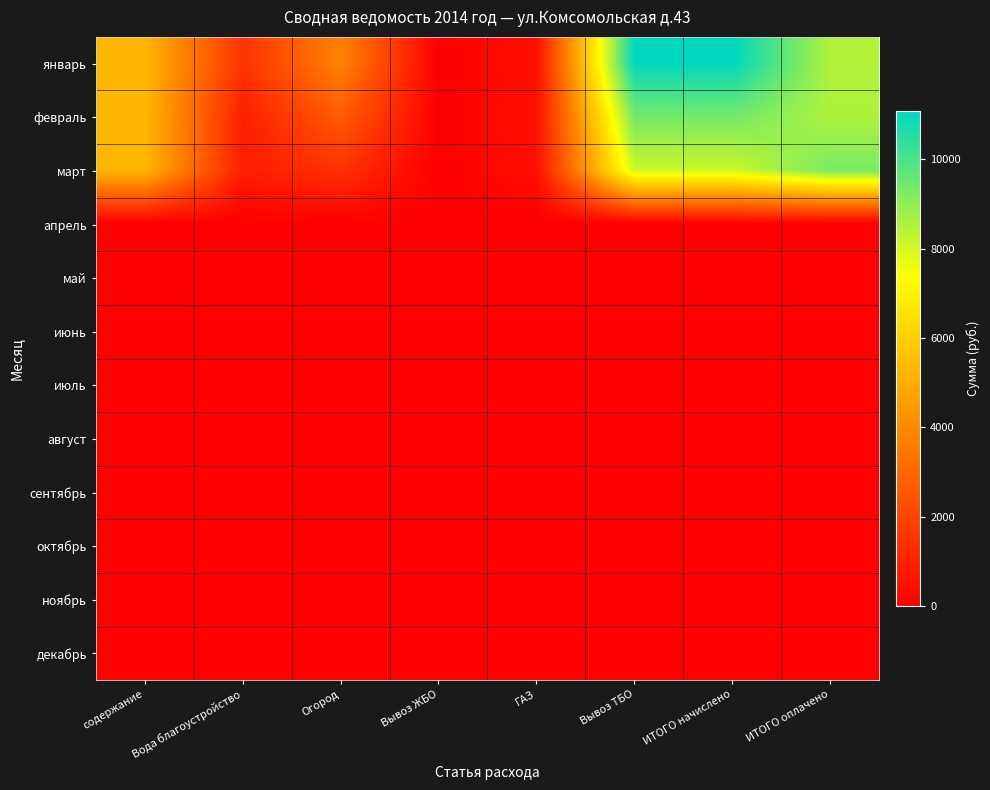

What is the greatest value displayed?

11083.9